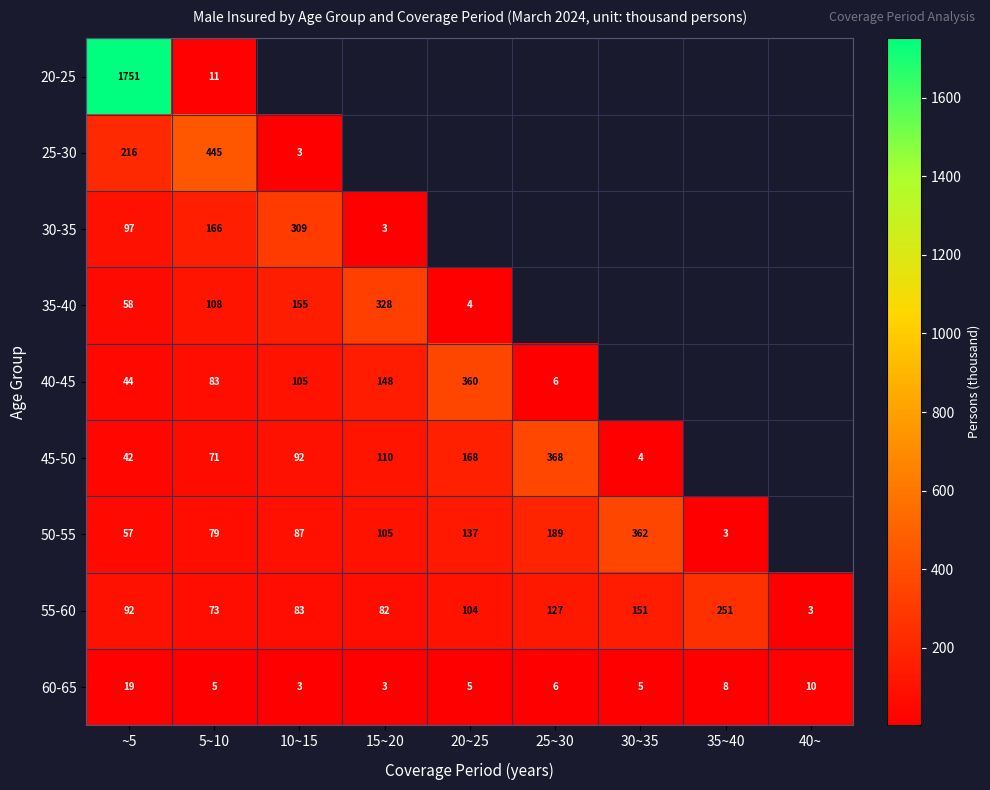

Is it true that 35-40 equals 2.5 at 20~25?

False